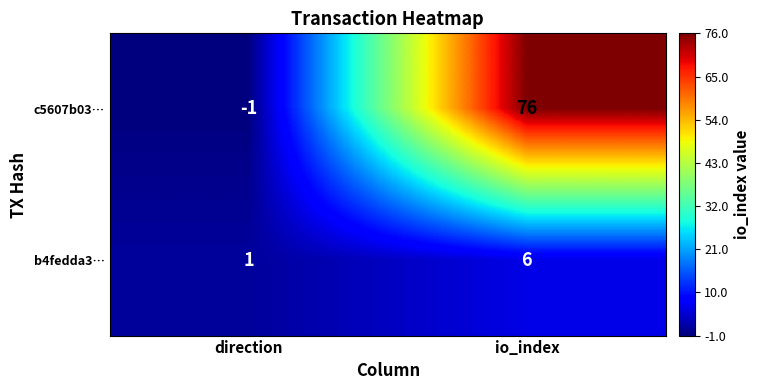

The value of b4fedda3… at io_index is 6. True or false?

True